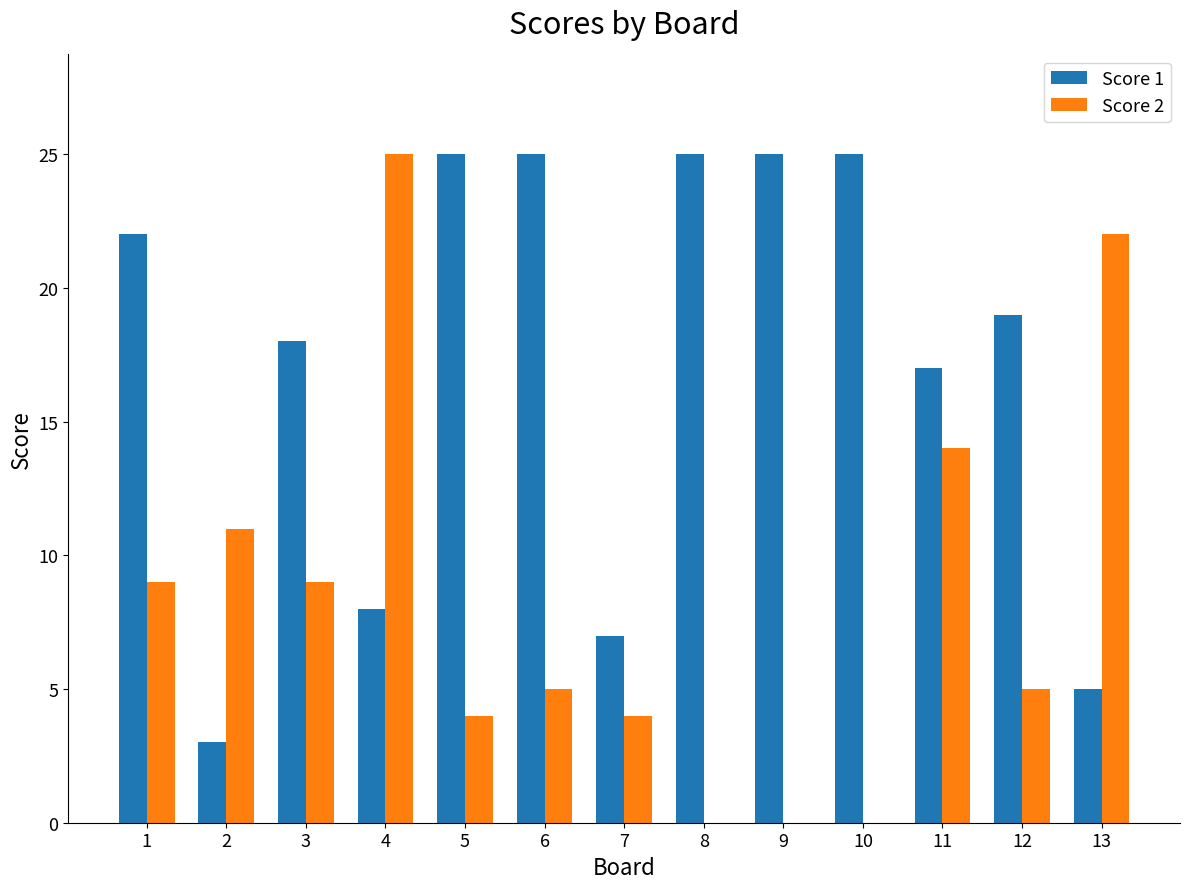

How many data points does each series have?

13